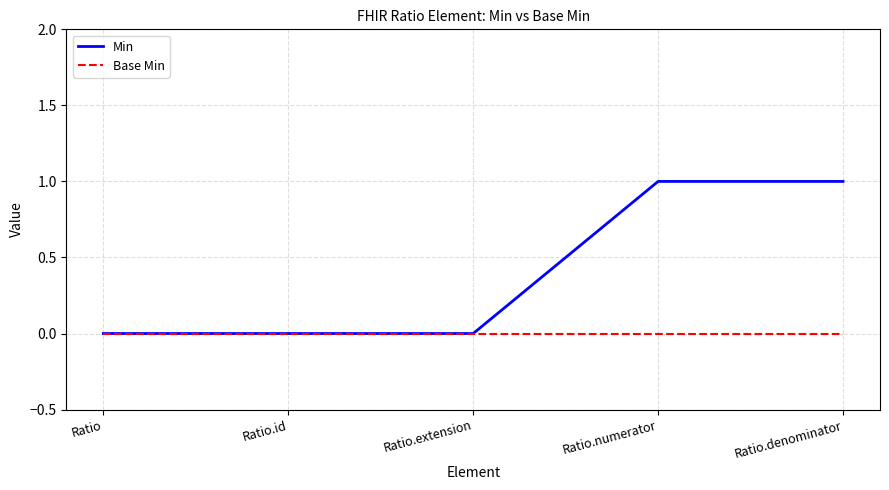

Which series has the widest spread of values?

Min